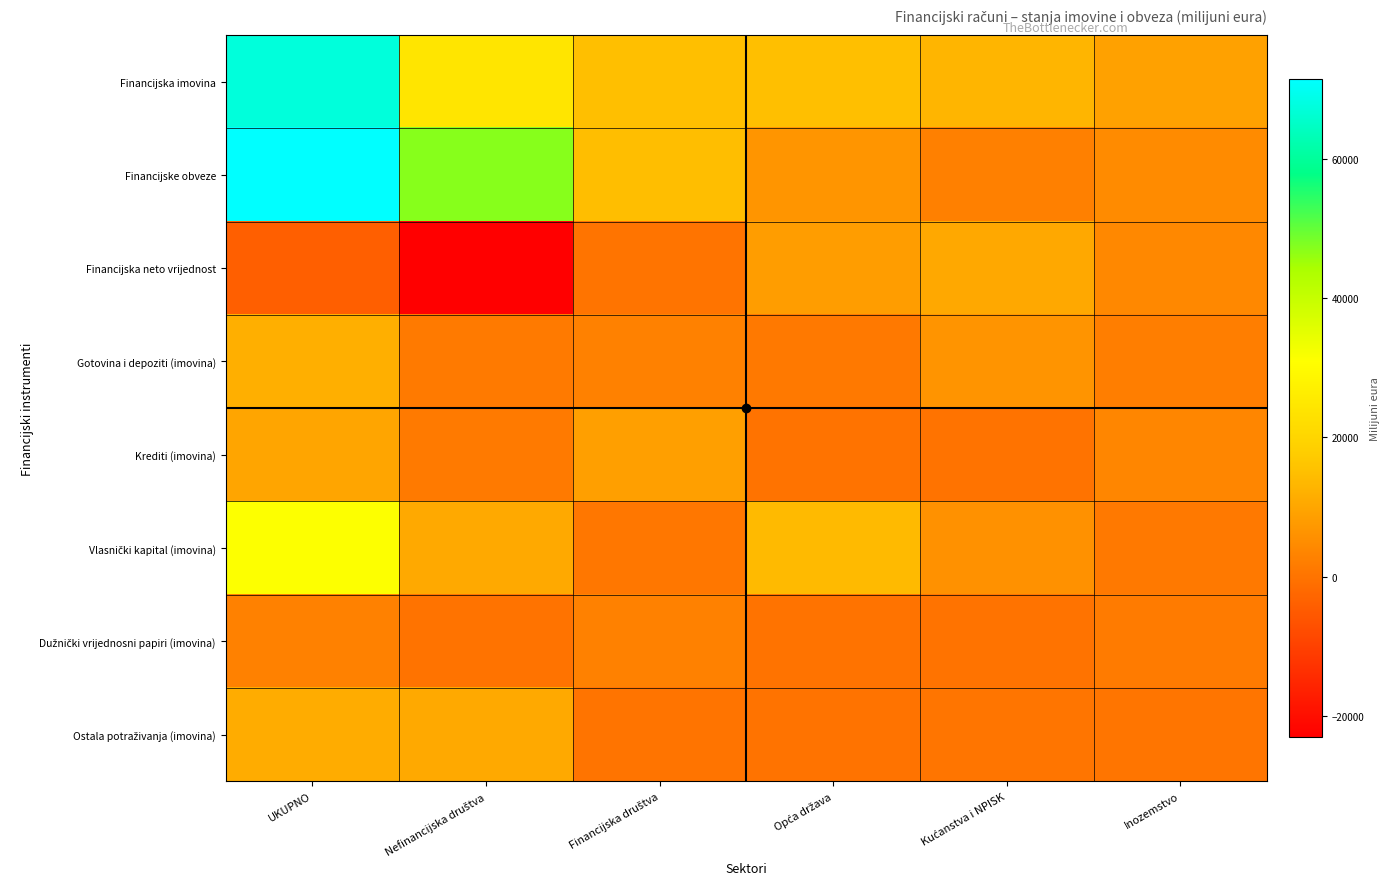

At which category is the sum across all series the highest?

UKUPNO